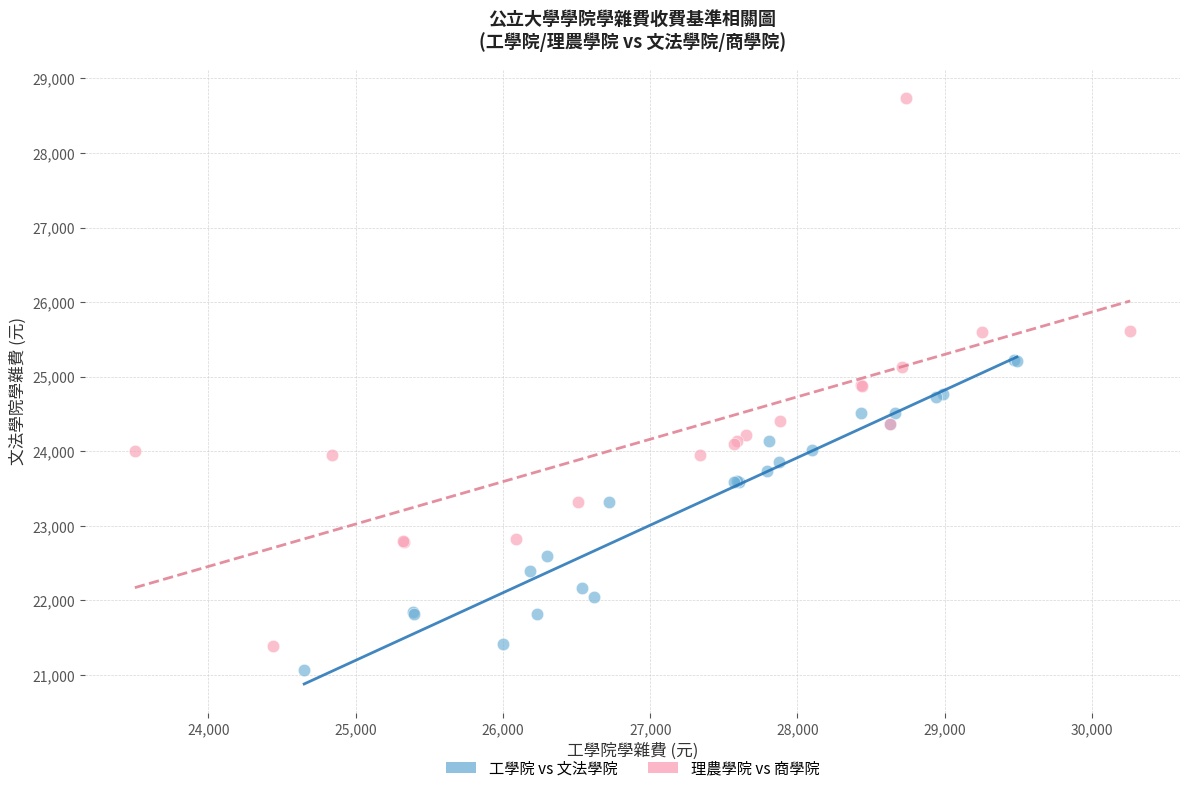

Which series has the largest Y range (max minus min)?

理農學院 vs 商學院